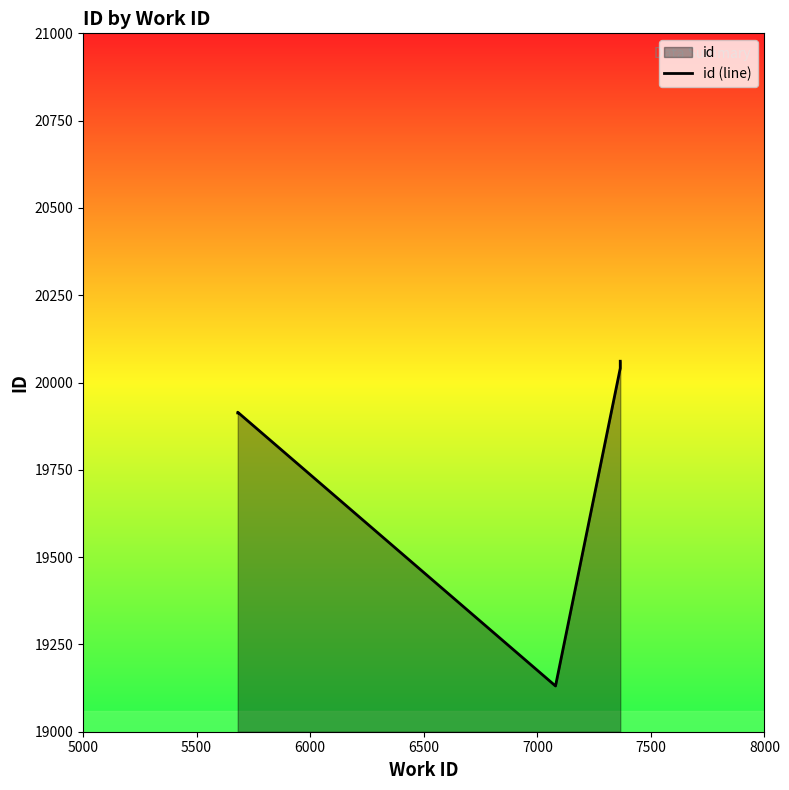

The chart shows a value of 29938 at 7000. True or false?

False